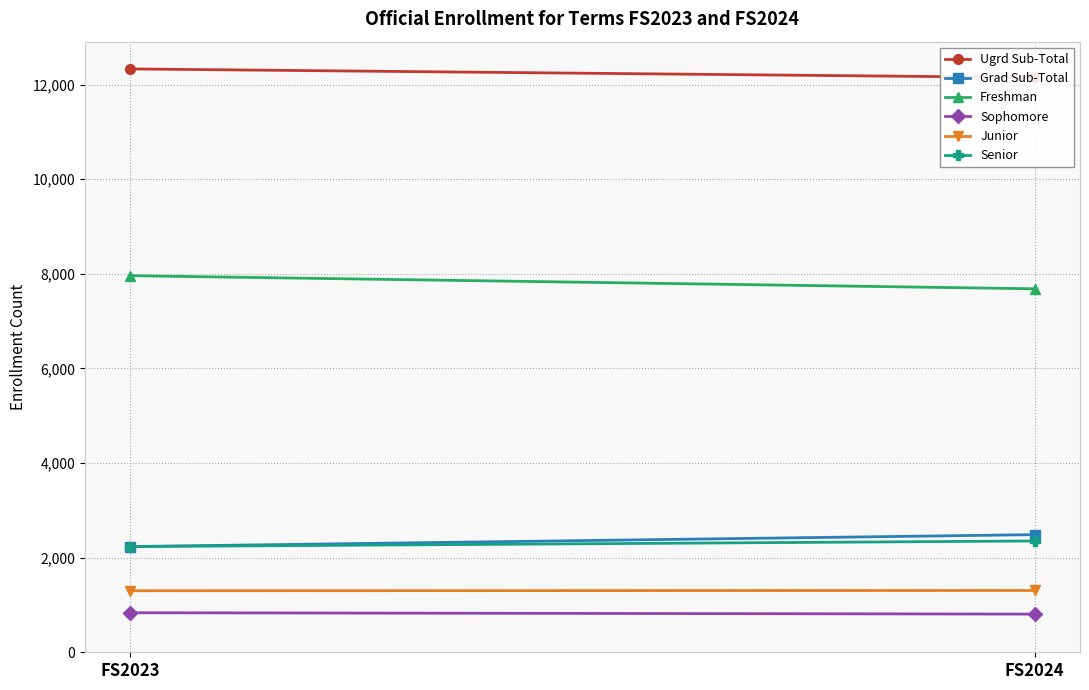

Count the Sophomore values in the range 807 to 836.

2